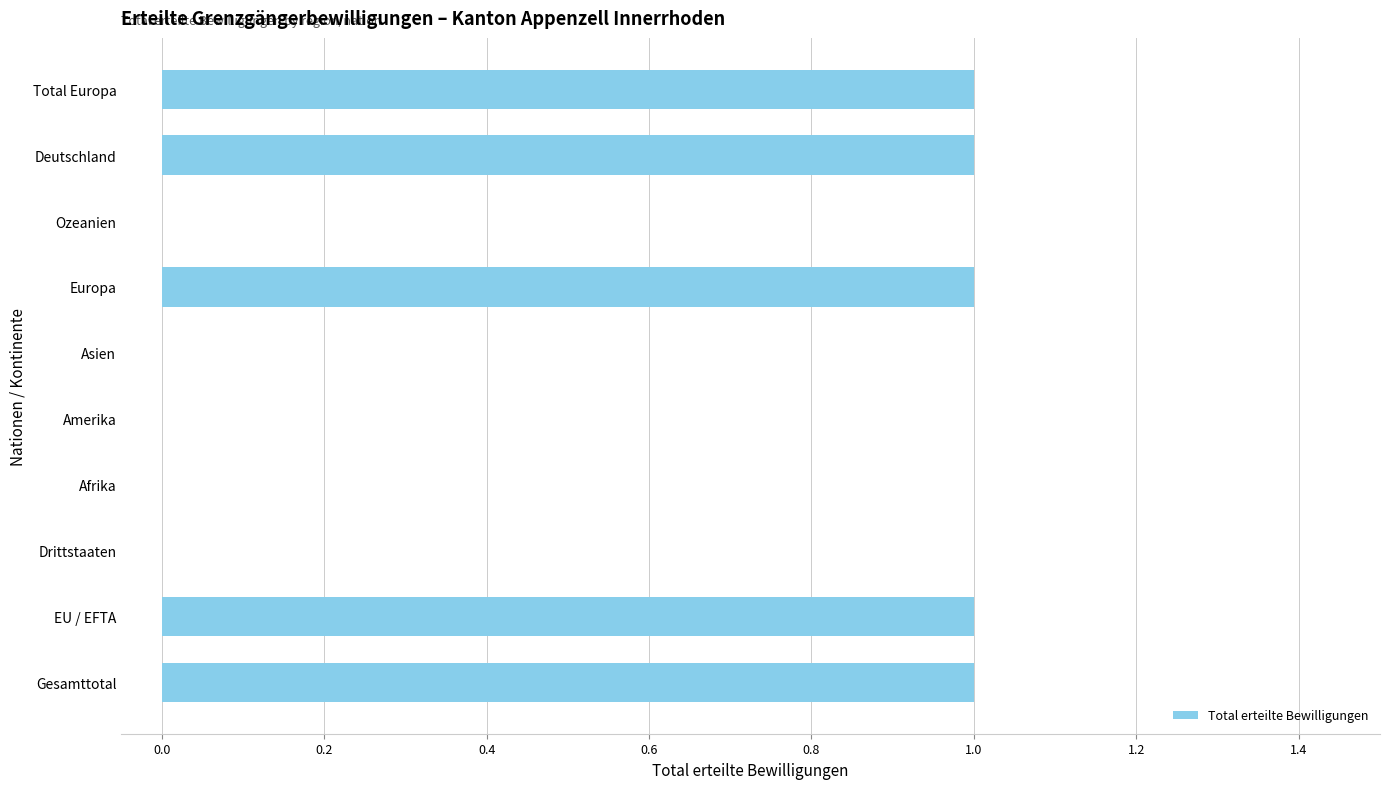

Reading bottom to top, extract all data points from this chart.

Gesamttotal=1	EU / EFTA=1	Drittstaaten=0	Afrika=0	Amerika=0	Asien=0	Europa=1	Ozeanien=0	Deutschland=1	Total Europa=1